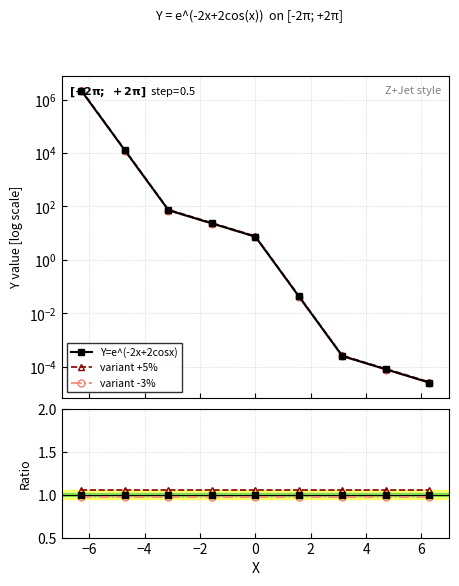

How many lines are shown in the chart?

3